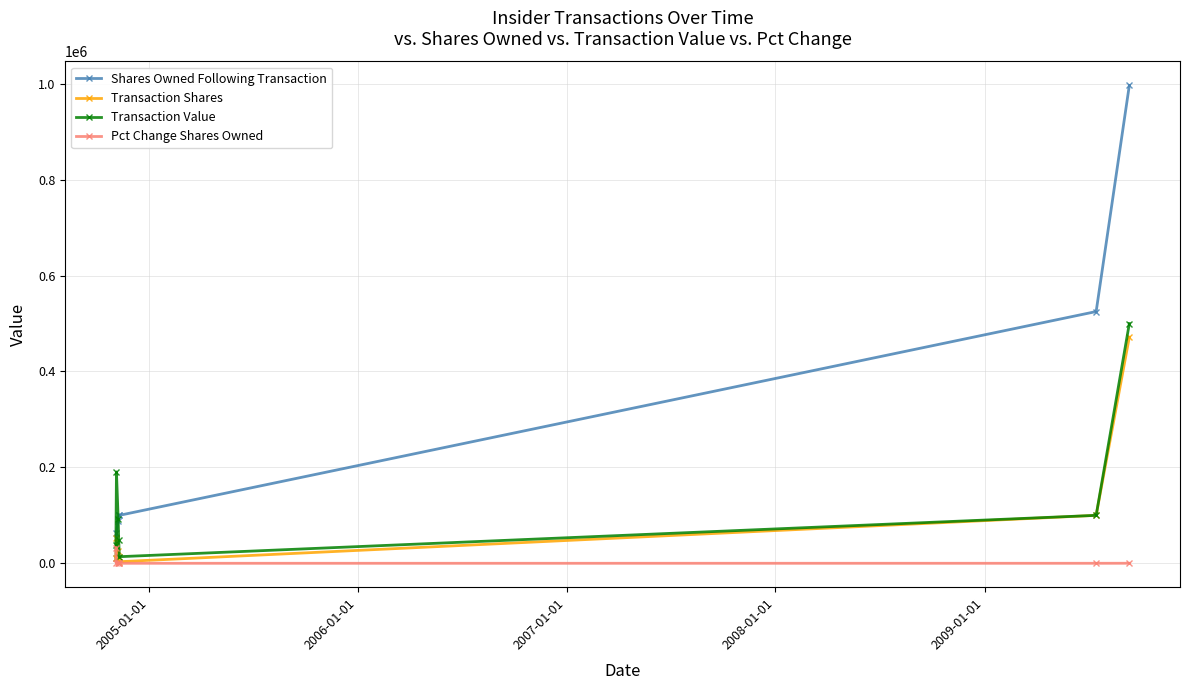

What is the highest value of the Shares Owned Following Transaction series?

996700